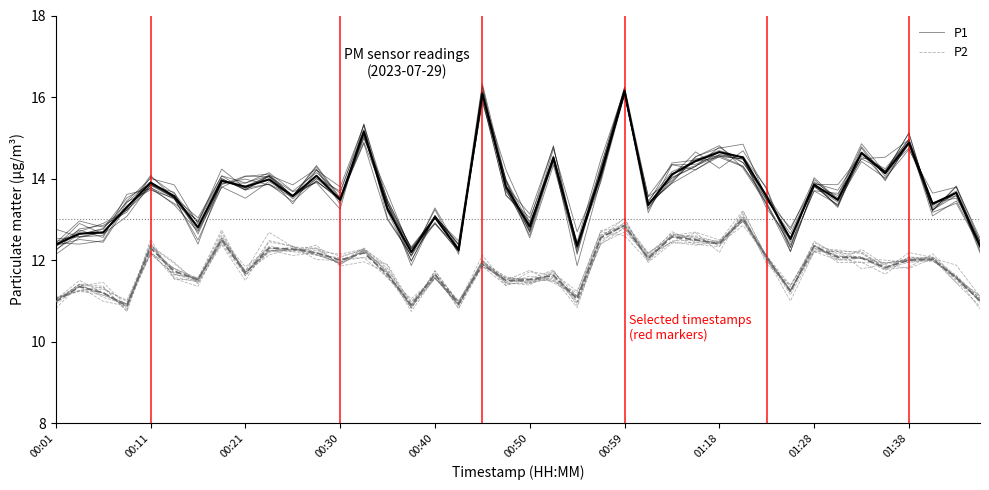

At how many categories does at least one series exceed 12?

40